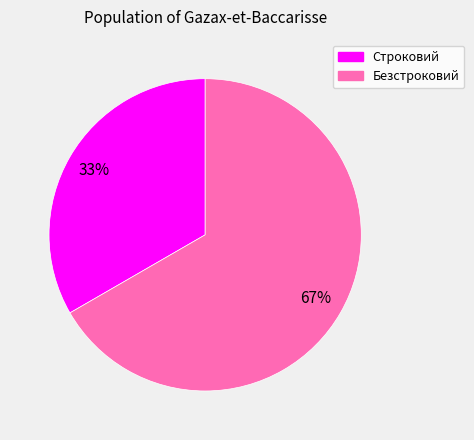

Is it true that Безстроковий is 67% of the pie?

True